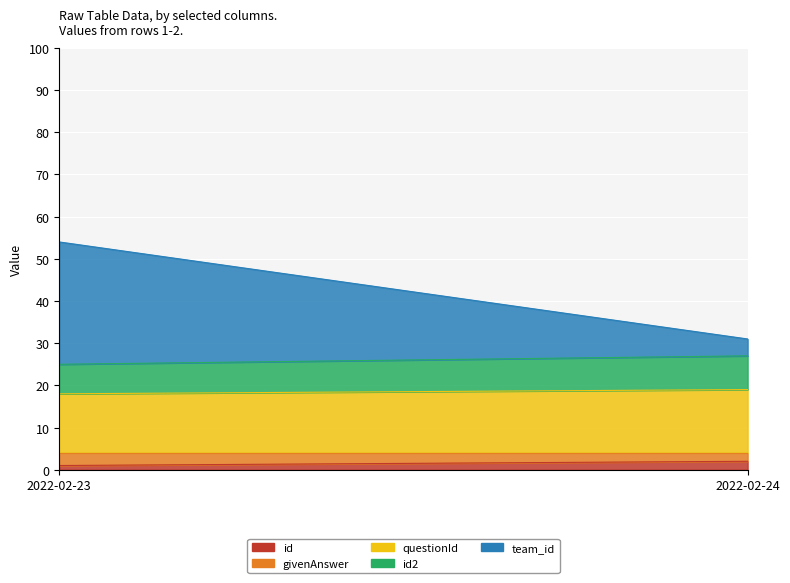

Between 2022-02-23 and 2022-02-24, which series saw the biggest shift?

team_id